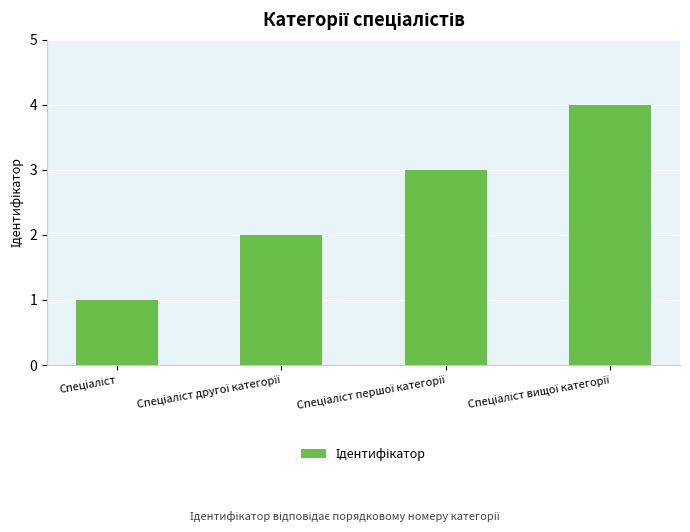

What is the sum of all values?

10